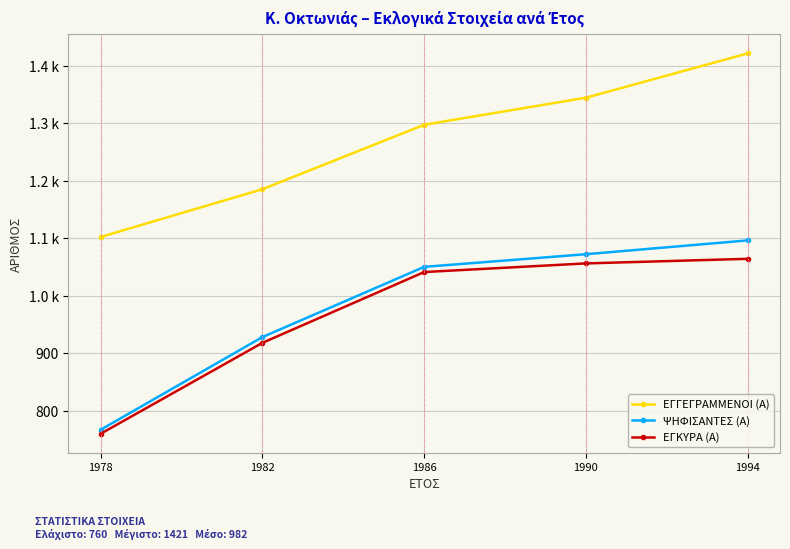

What are all the series names shown in the legend?

ΕΓΓΕΓΡΑΜΜΕΝΟΙ (Α), ΨΗΦΙΣΑΝΤΕΣ (Α), ΕΓΚΥΡΑ (Α)